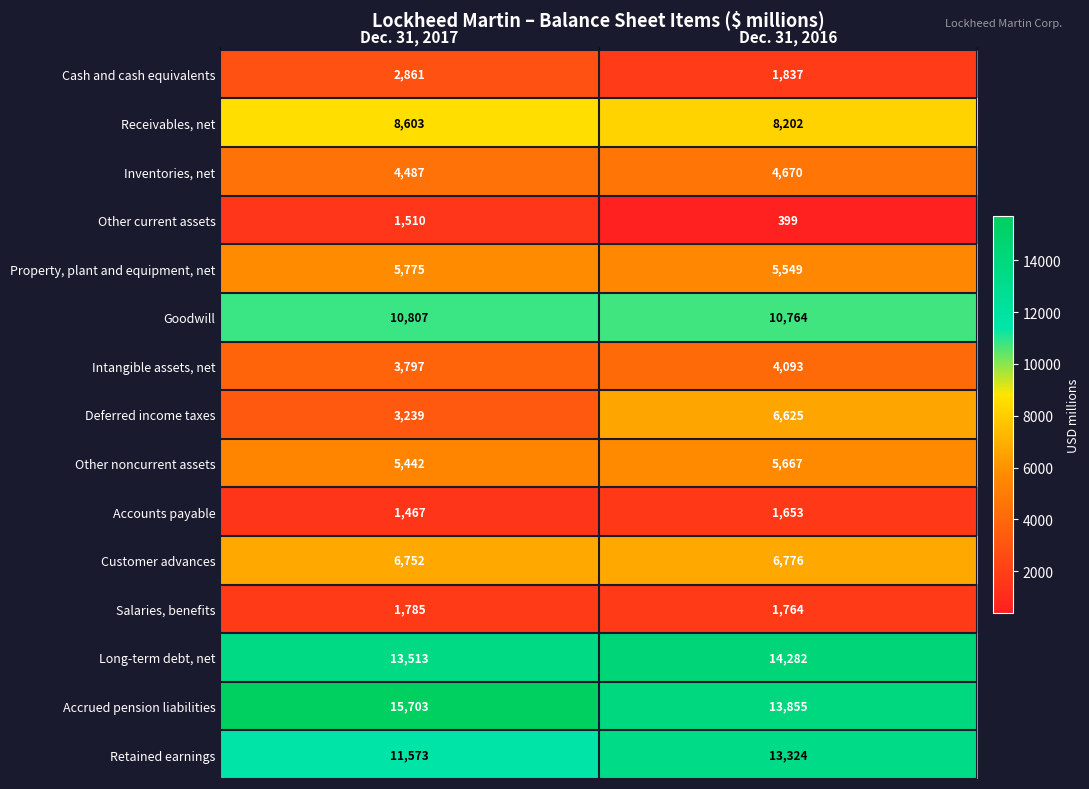

What is the difference between the highest and lowest values at Dec. 31, 2017?

14236